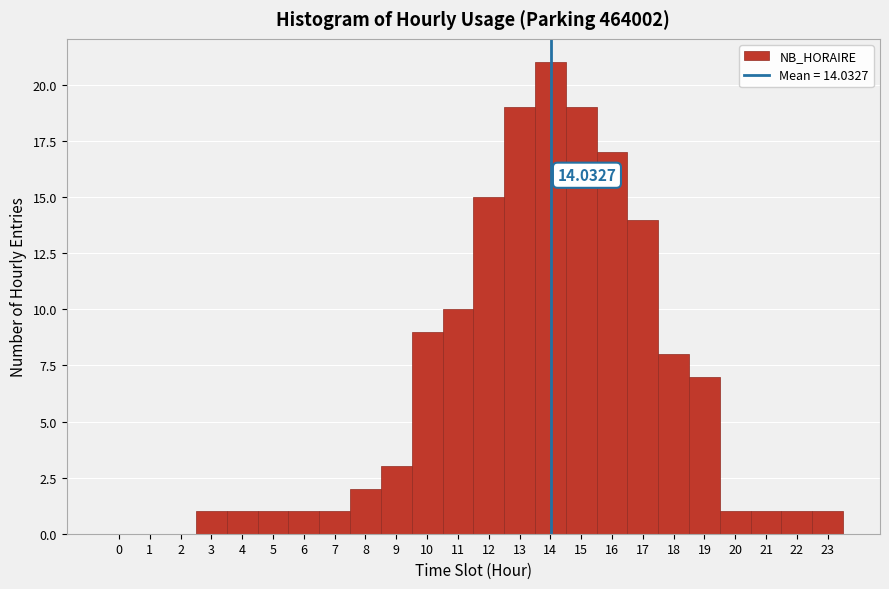

Over which range of the x-axis is the bar tallest?

13.5 to 14.5